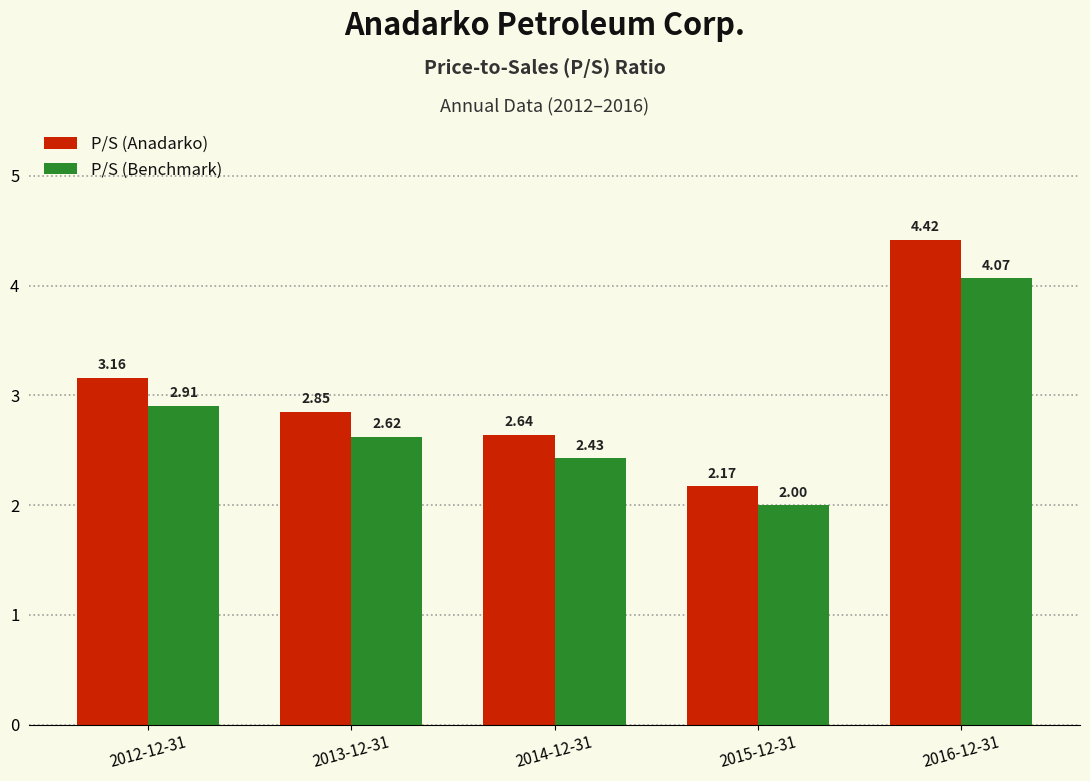

At which label does P/S (Anadarko) reach its peak?

2016-12-31